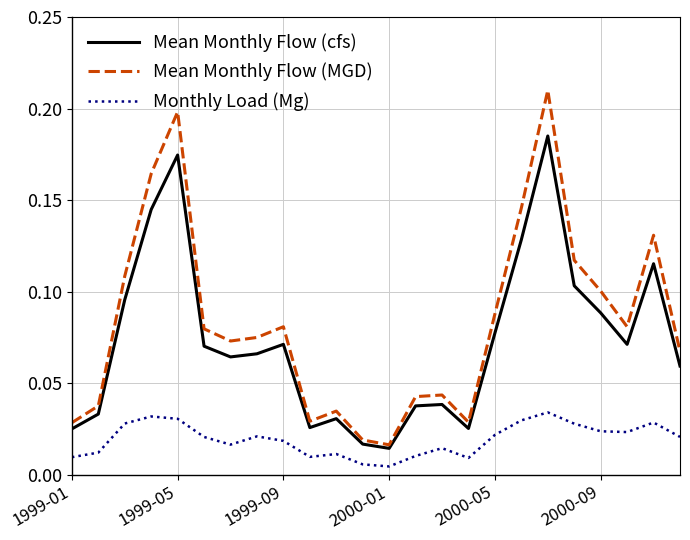

True or false: Monthly Load (Mg) and Mean Monthly Flow (MGD) cross at least once.

False